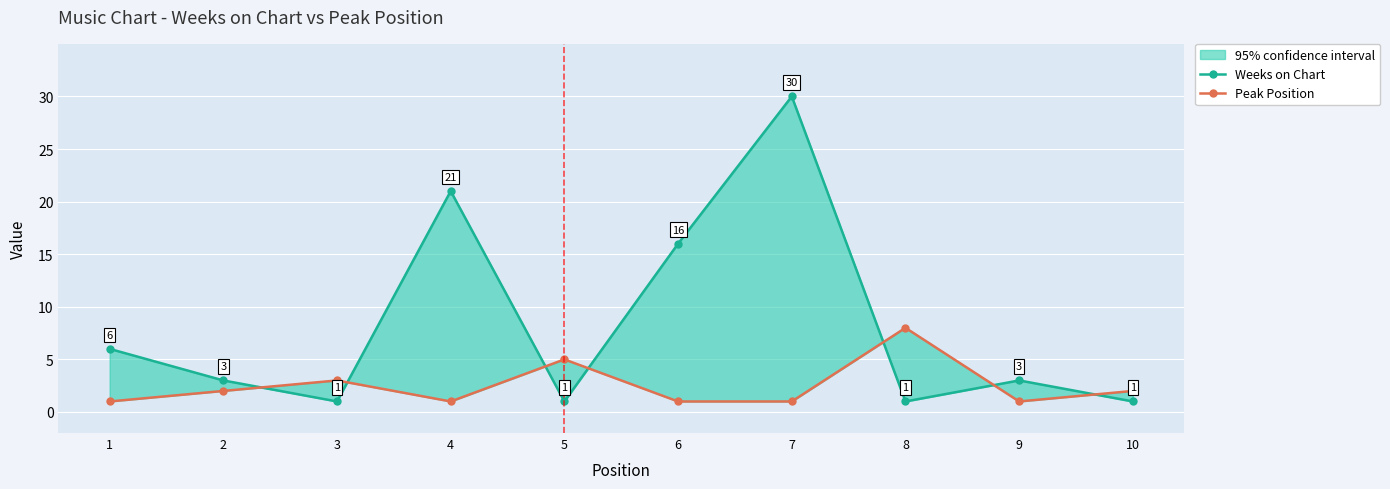

What is the approximate value of Weeks on Chart at 3?

1